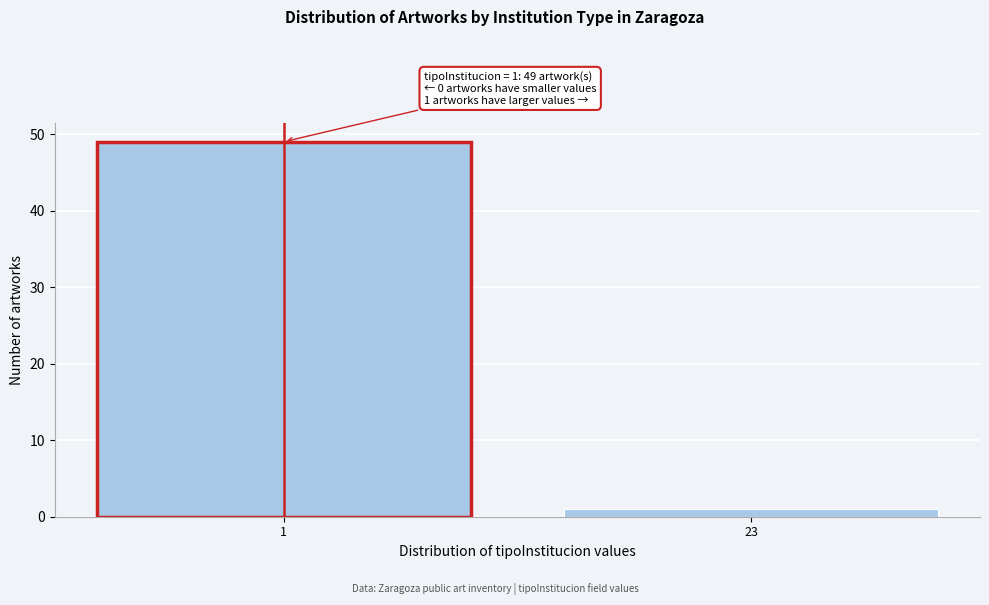

Reading right to left, extract all data points from this chart.

23=1	1=49